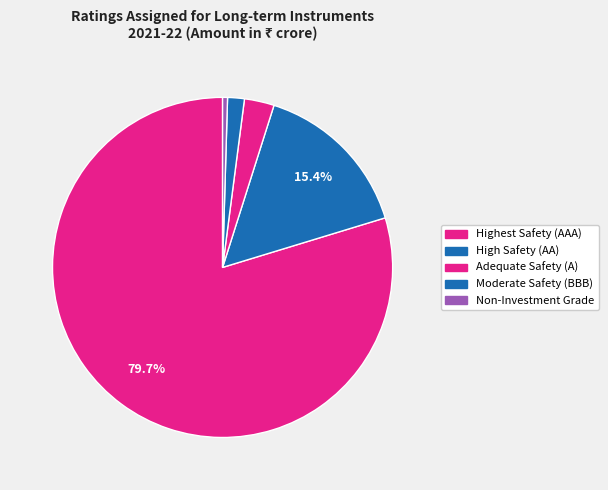

What percentage is the Adequate Safety (A) slice, to the nearest percent?

3%